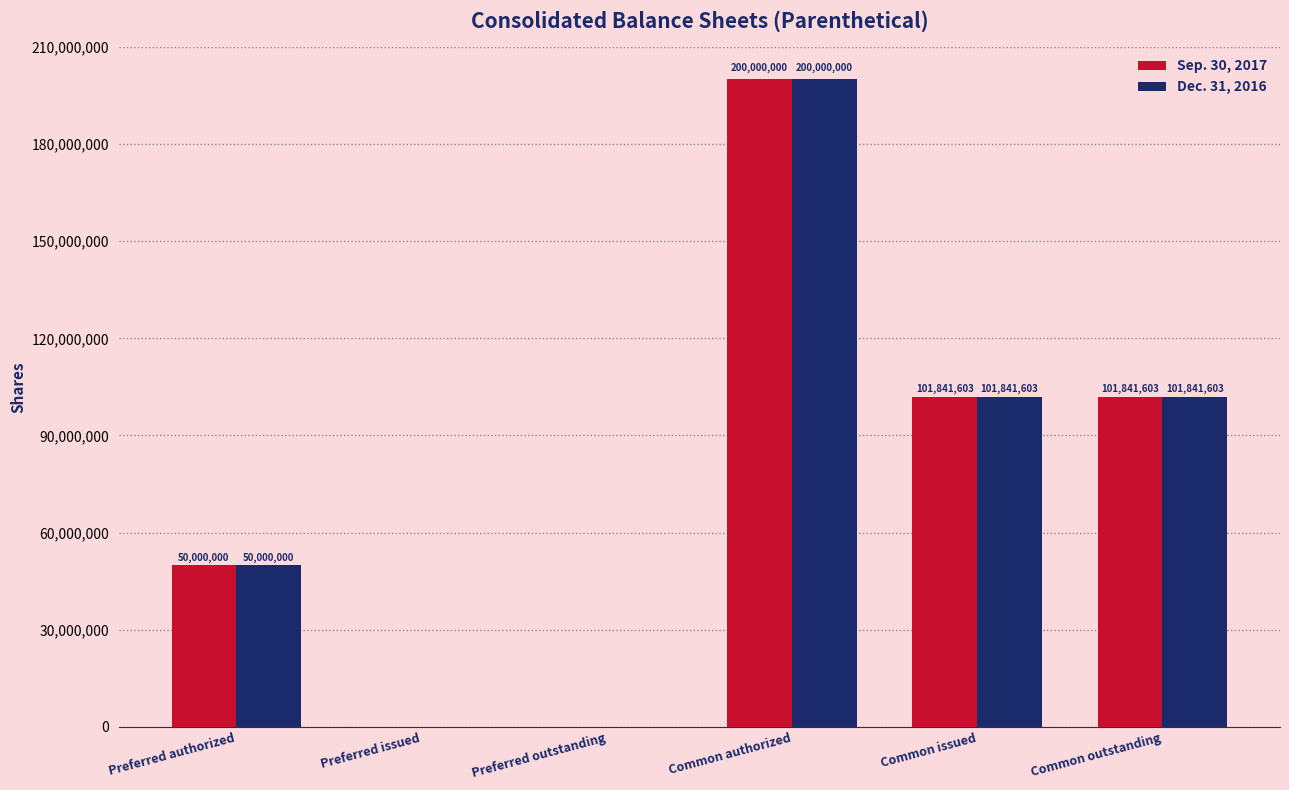

Reading left to right, list all the values displayed in this chart.

Sep. 30, 2017: 50000000	0	0	200000000	101841603	101841603
Dec. 31, 2016: 50000000	0	0	200000000	101841603	101841603